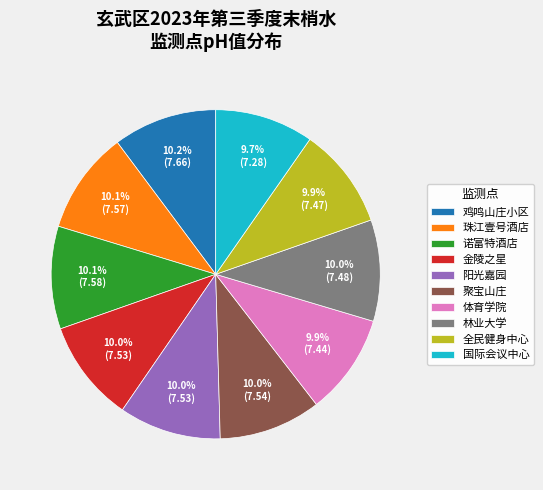

What is the ratio of the value at 国际会议中心 to the value at 全民健身中心?

1.0